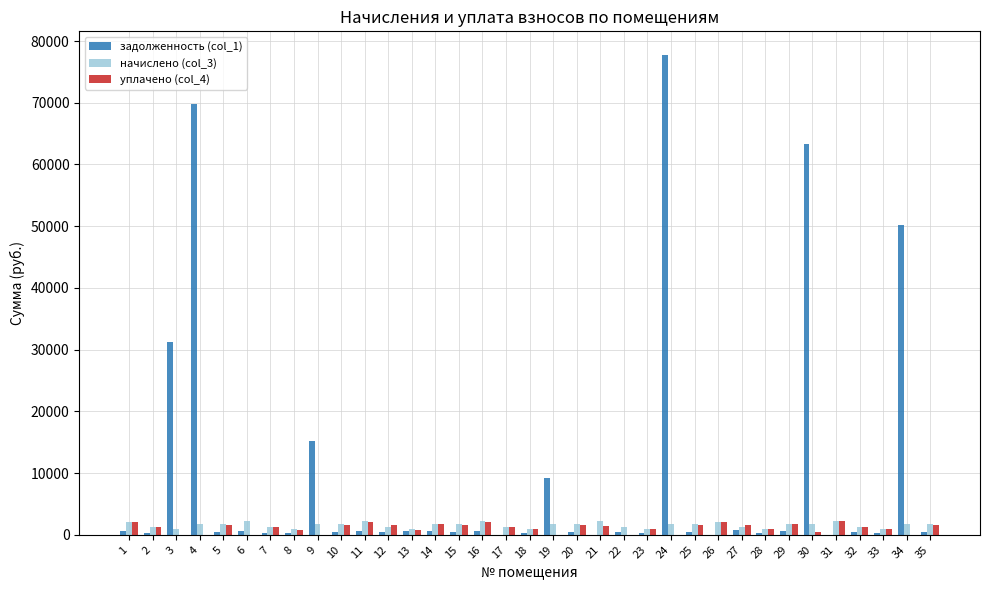

At which category is the sum across all series the highest?

24